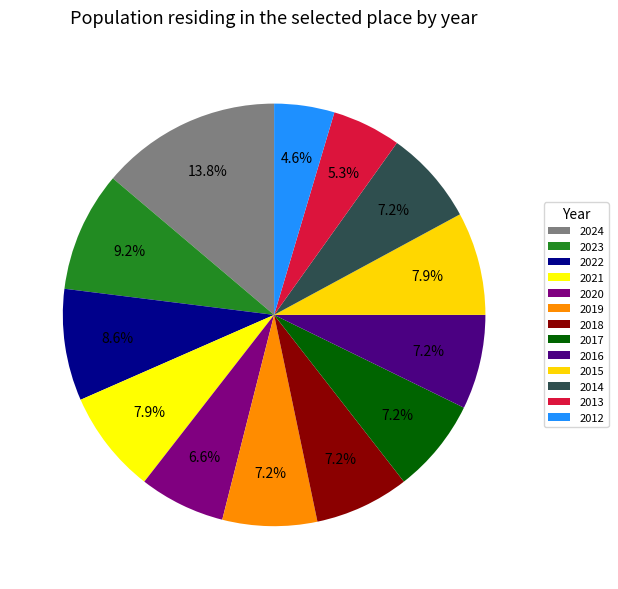

Count the number of slices in the pie.

13